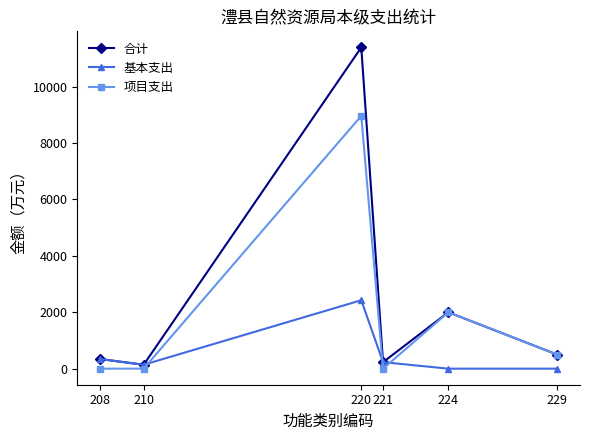

At which label does 基本支出 first exceed 230?

208